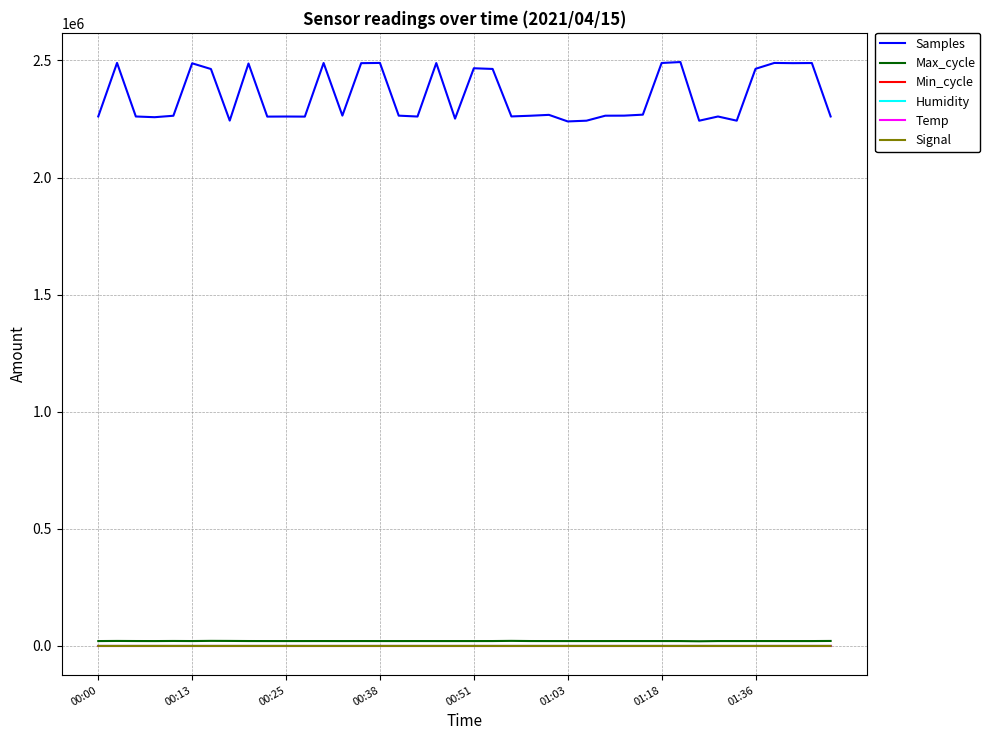

Which series has the largest range (max minus min)?

Samples